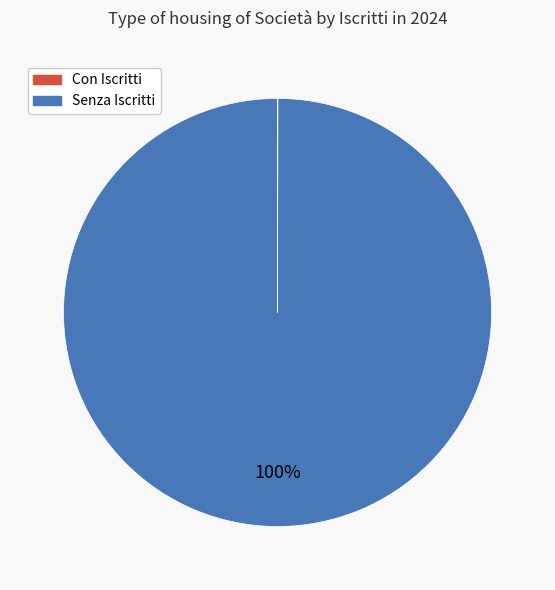

To the nearest percent, what is the average slice percentage?

50%